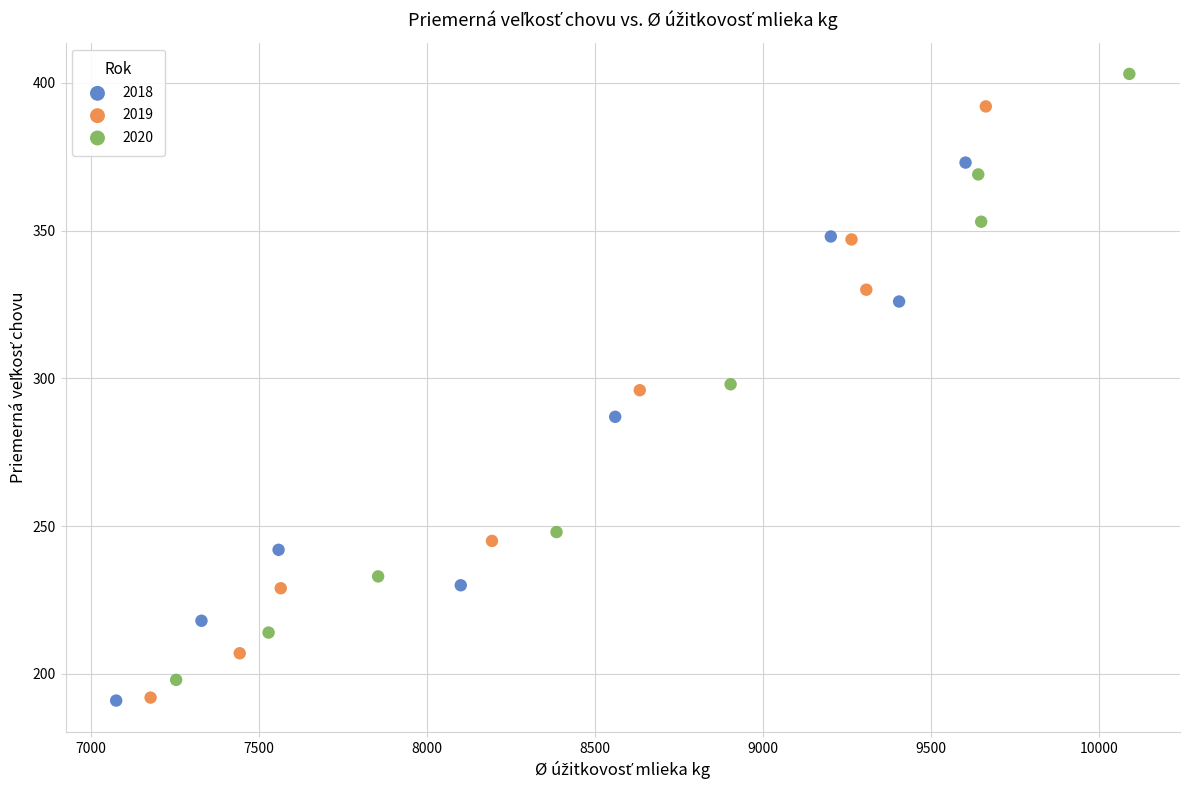

Which series contains the highest Y value?

2020